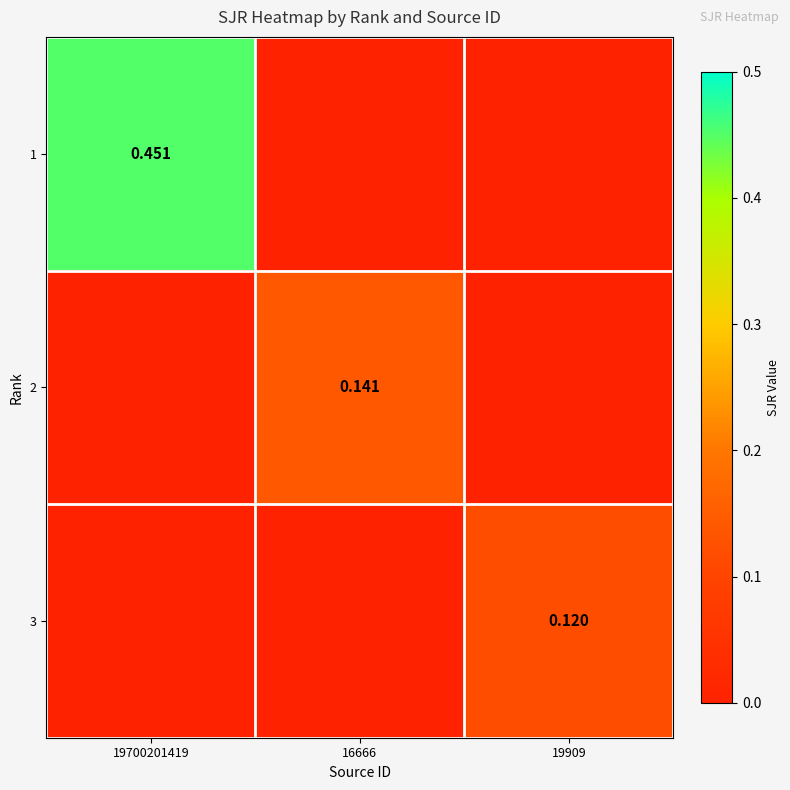

What is the maximum value for 3?

0.1